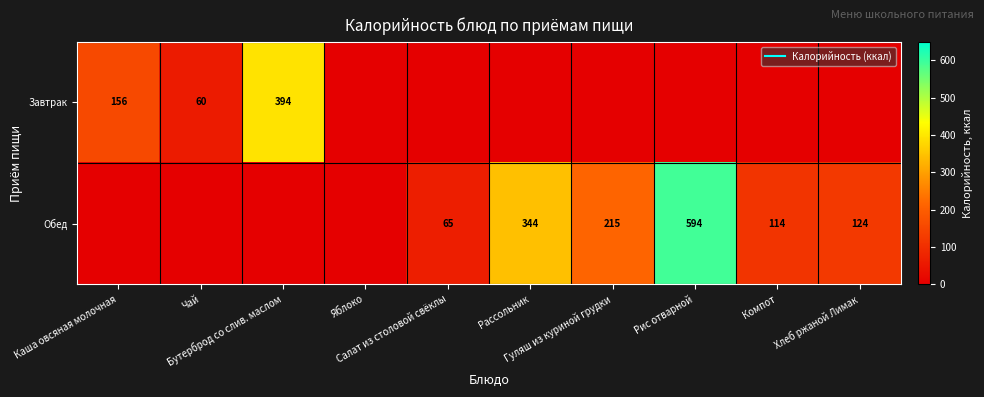

What is the difference between the maximum and minimum values in the Завтрак series?

394.0